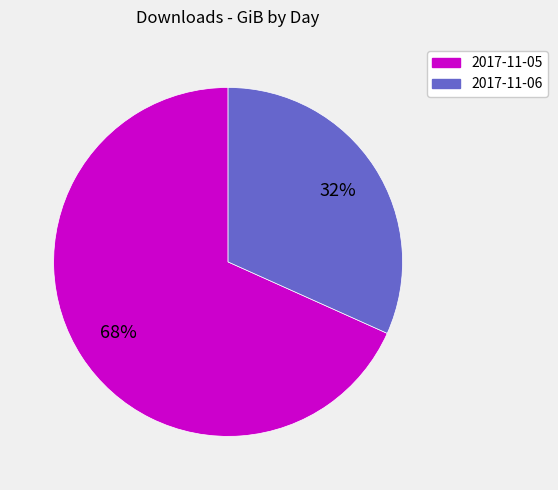

Is the sum of 2017-11-06 and 2017-11-05 greater than half?

Yes